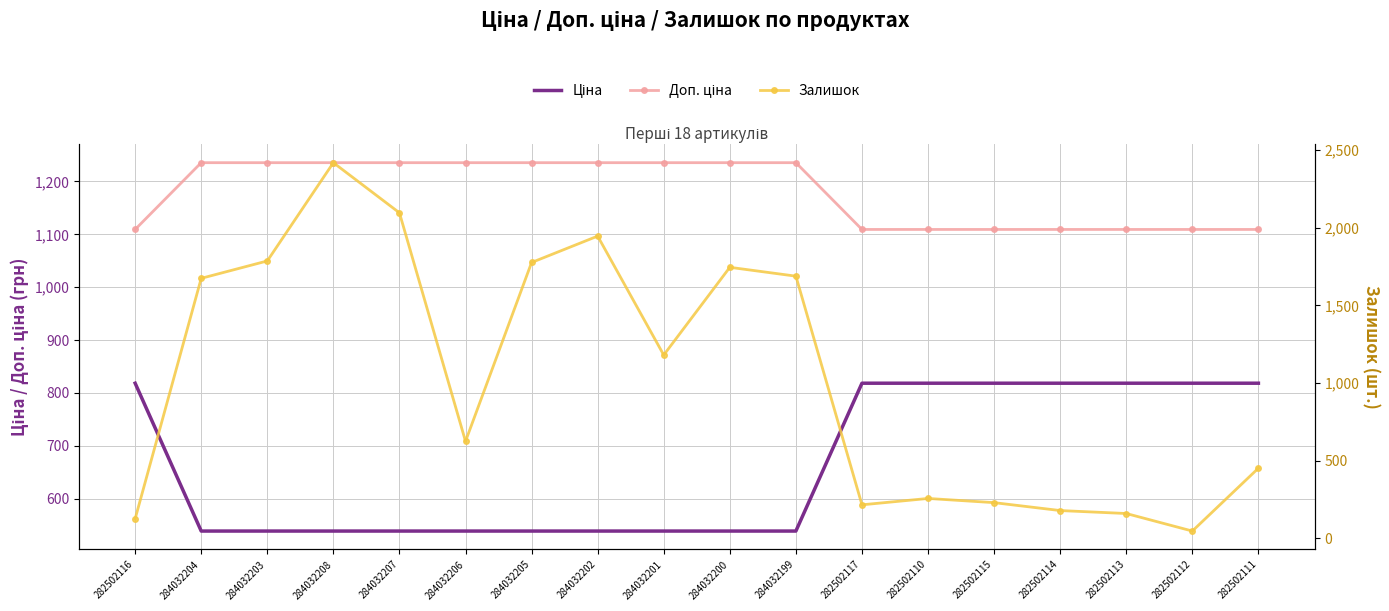

At 284032208, list the series in order from largest to smallest.

Залишок, Доп. ціна, Ціна